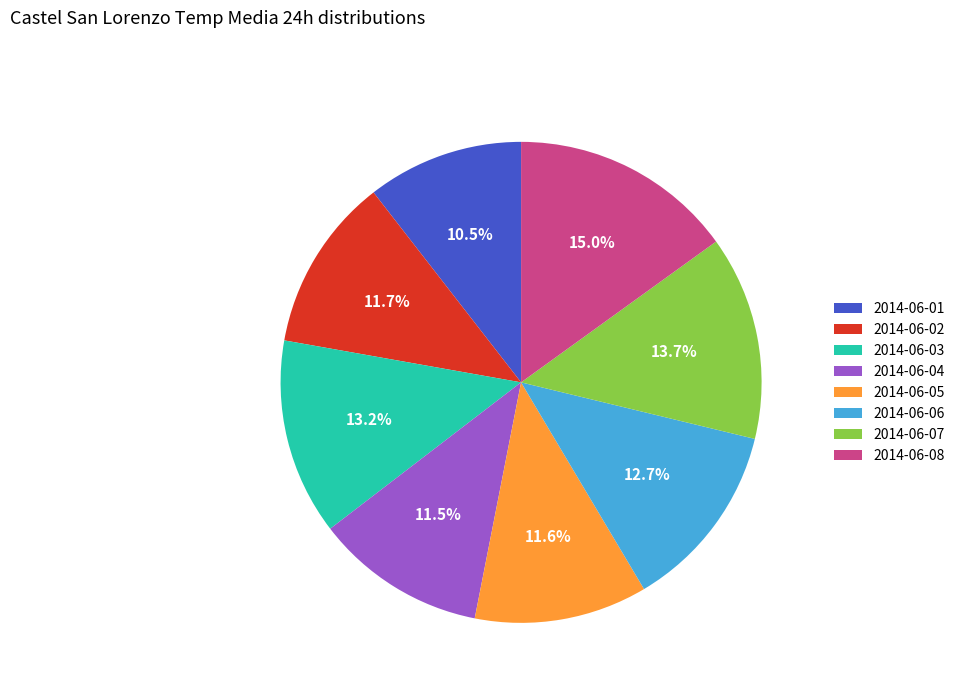

Do 2014-06-08 and 2014-06-06 together represent more than half of the pie?

No